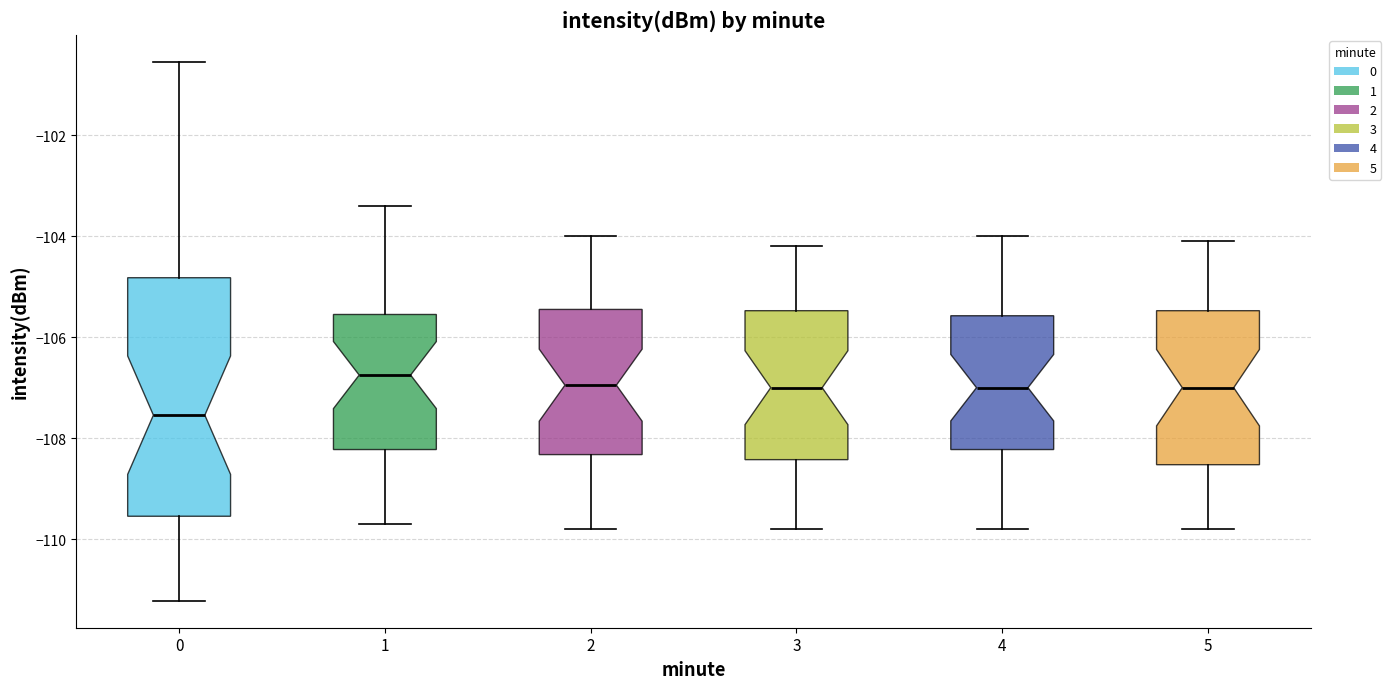

Which box's median line is the highest?

1